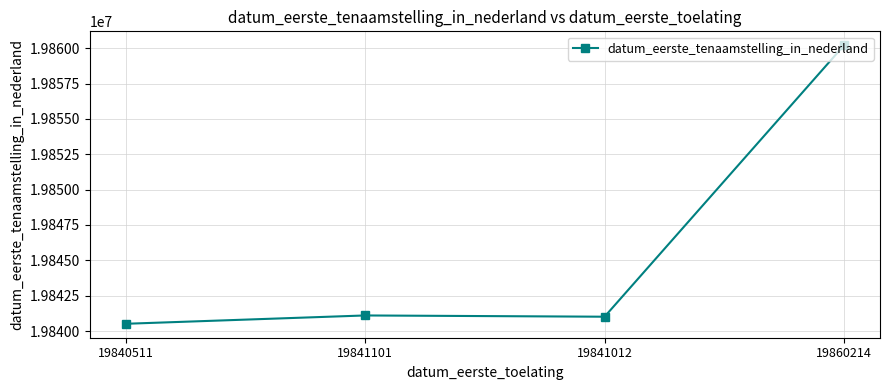

What is the label of the 4th point from the left?

19860214